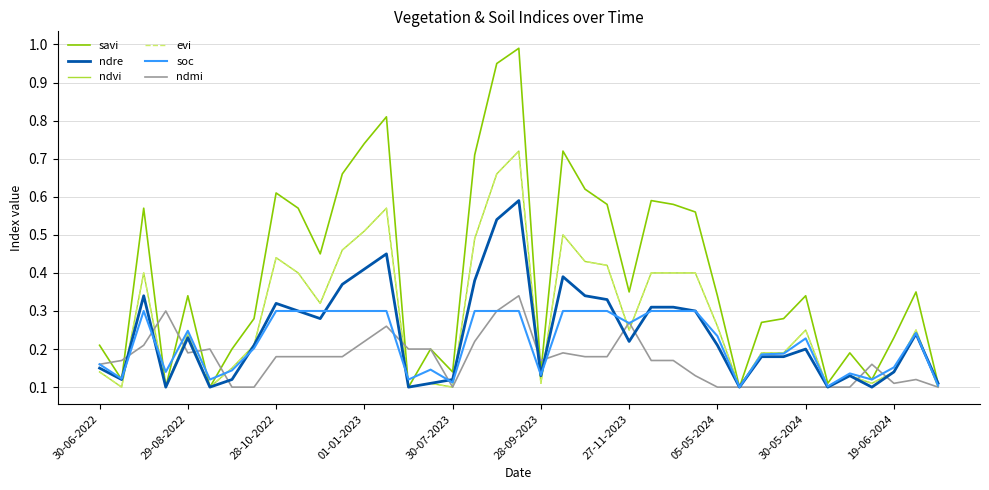

Is this an area chart (filled region under the line)?

No